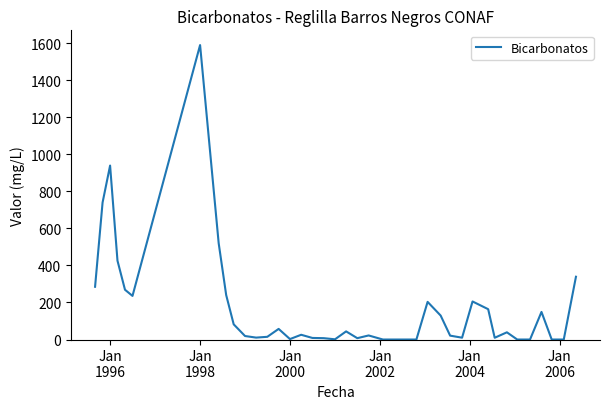

What is the difference between the maximum and minimum values?

1590.0